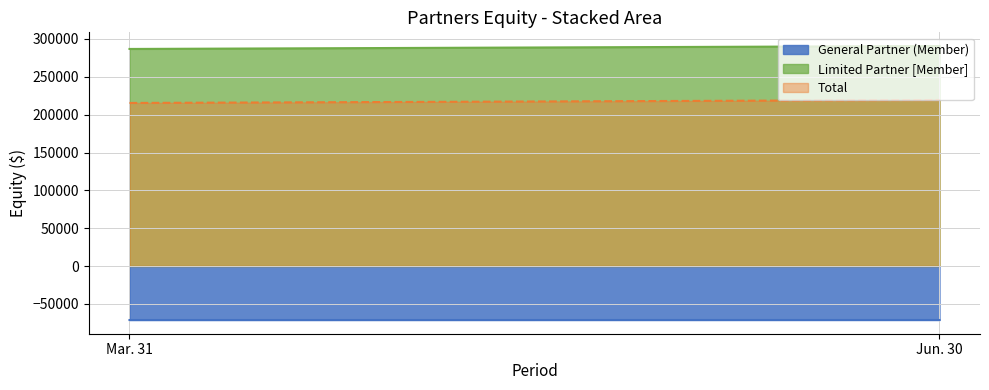

What is the difference between the General Partner (Member) values at Mar. 31 and Jun. 30?

39